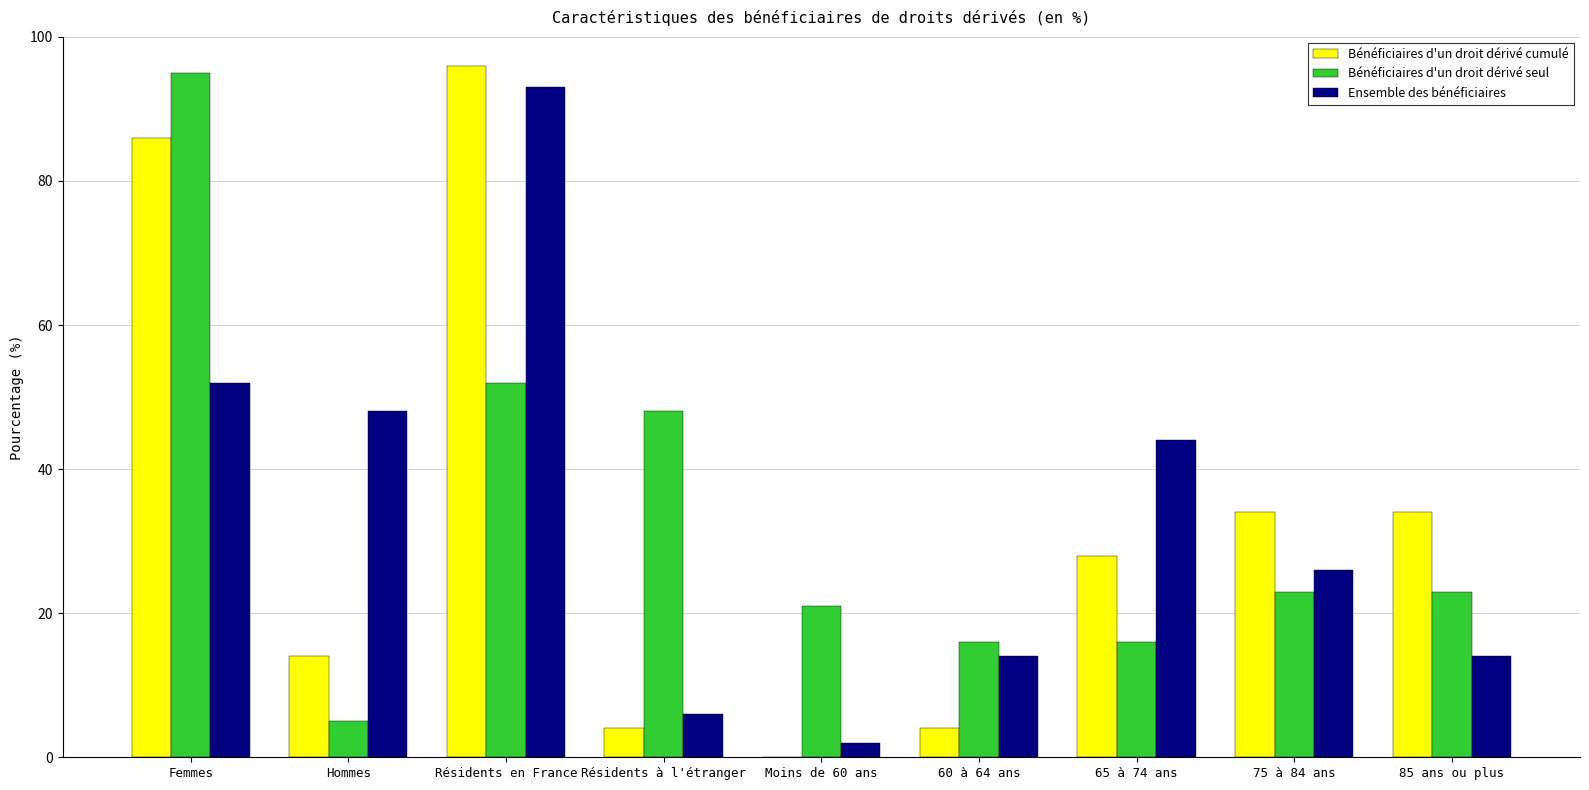

Reading left to right, what are all the values shown in this chart?

Bénéficiaires d'un droit dérivé cumulé: 86	14	96	4	0	4	28	34	34
Bénéficiaires d'un droit dérivé seul: 95	5	52	48	21	16	16	23	23
Ensemble des bénéficiaires: 52	48	93	6	2	14	44	26	14